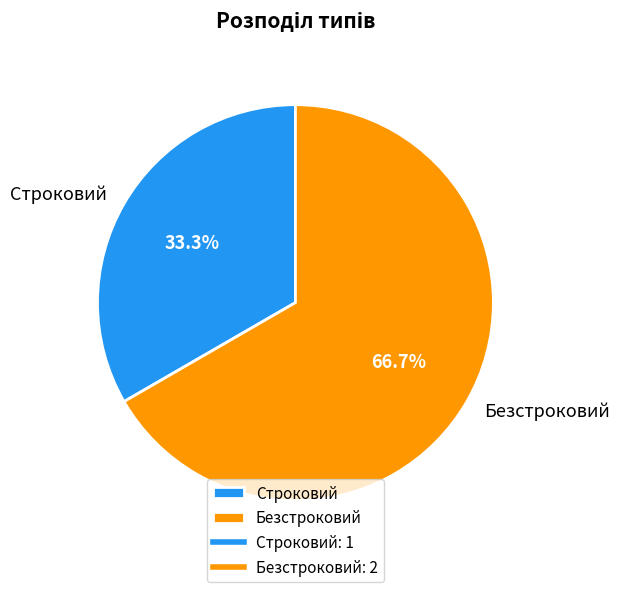

To the nearest percent, what is the difference between the Строковий and Безстроковий slice percentages?

33%